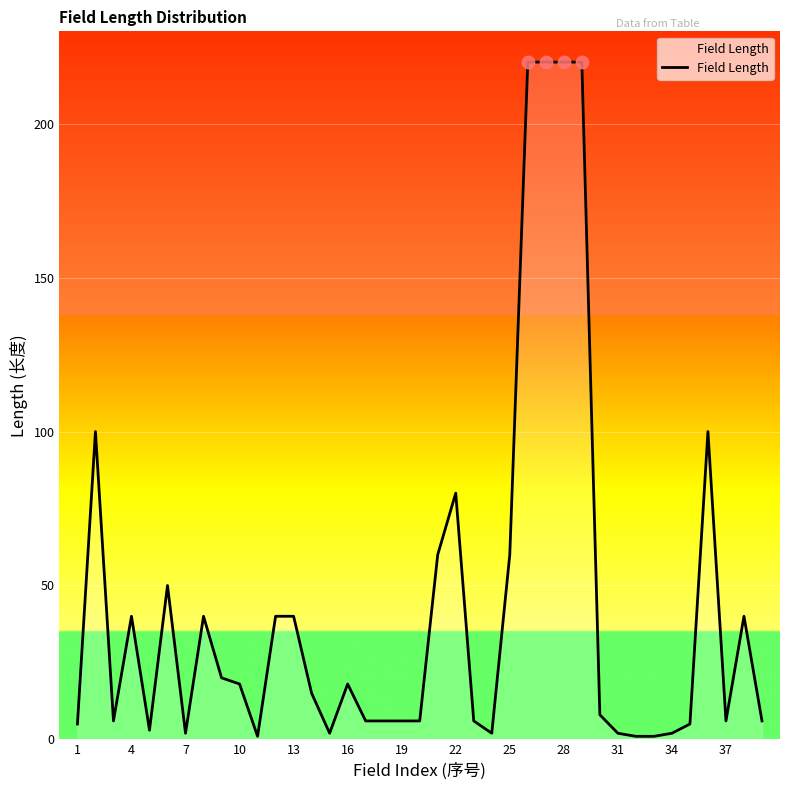

What is the maximum value shown in the chart?

220